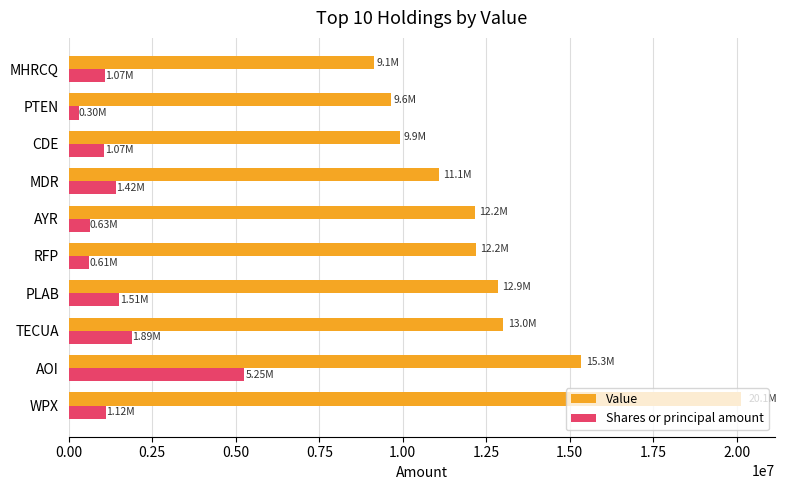

What is the smallest value displayed?

304309